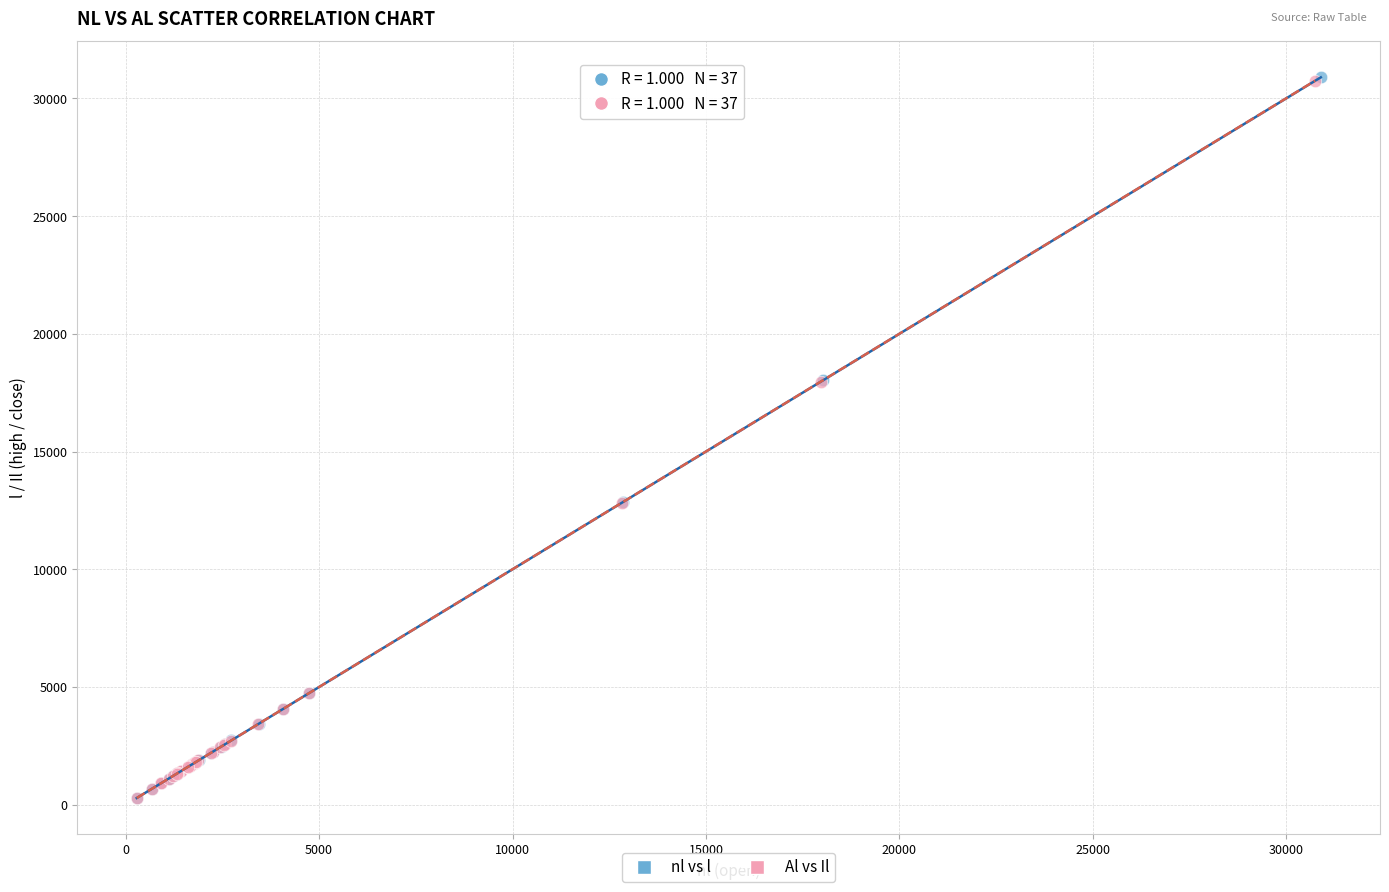

Which series has the widest spread of Y values?

nl vs l